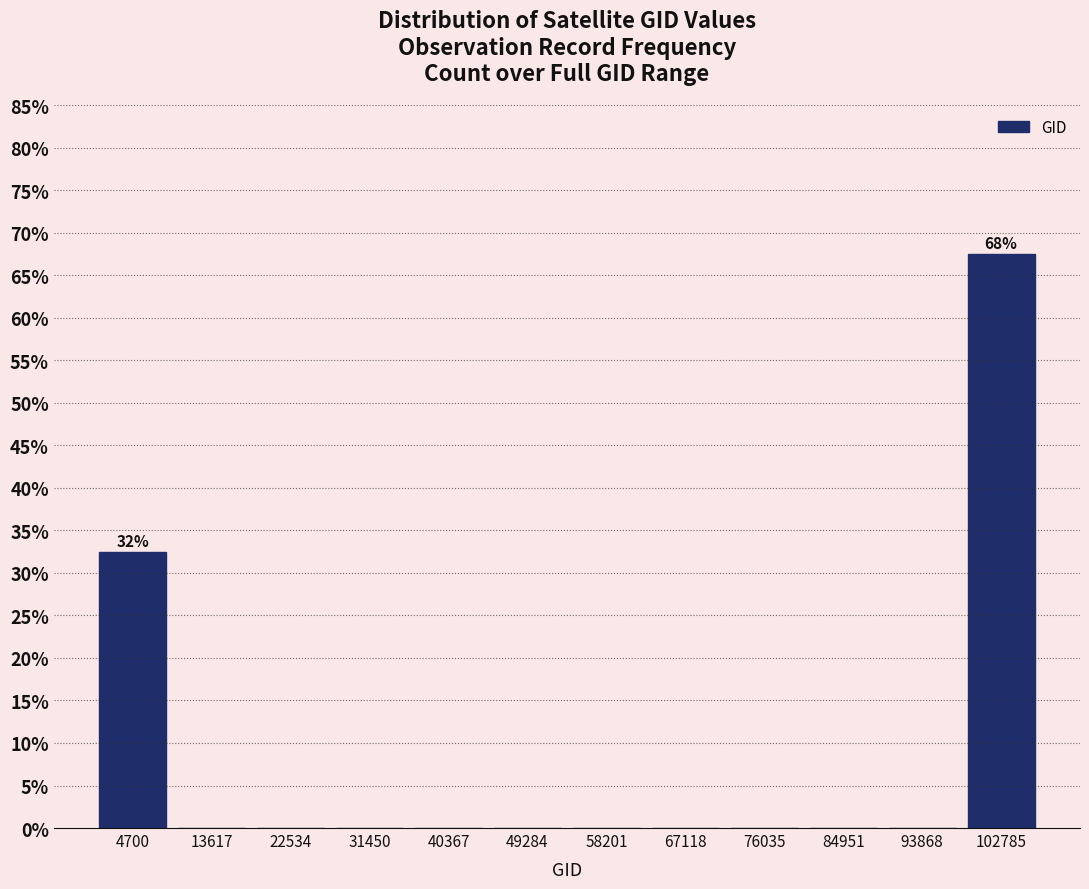

Which range on the x-axis has the tallest bar?

98000 to 107000